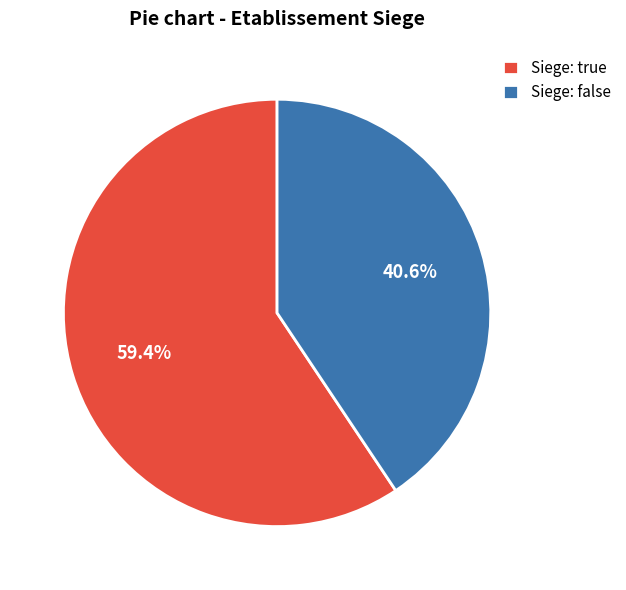

What is the largest slice in the pie chart?

Siege: true